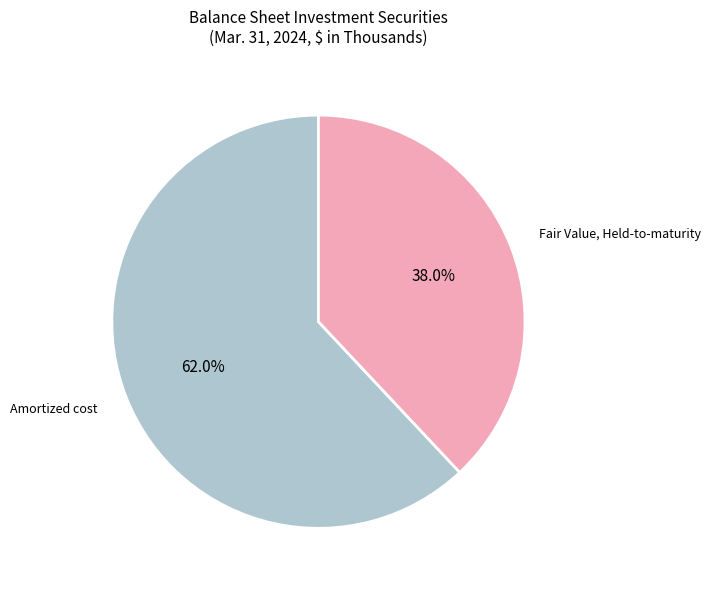

Count the number of slices in the pie.

2